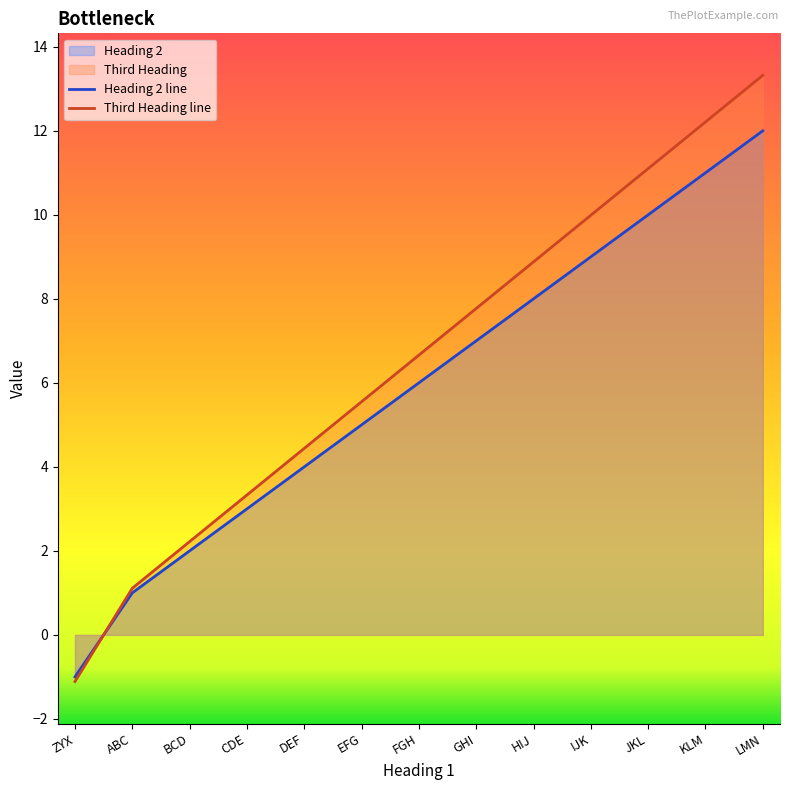

Which series has the largest total across all categories?

Third Heading line